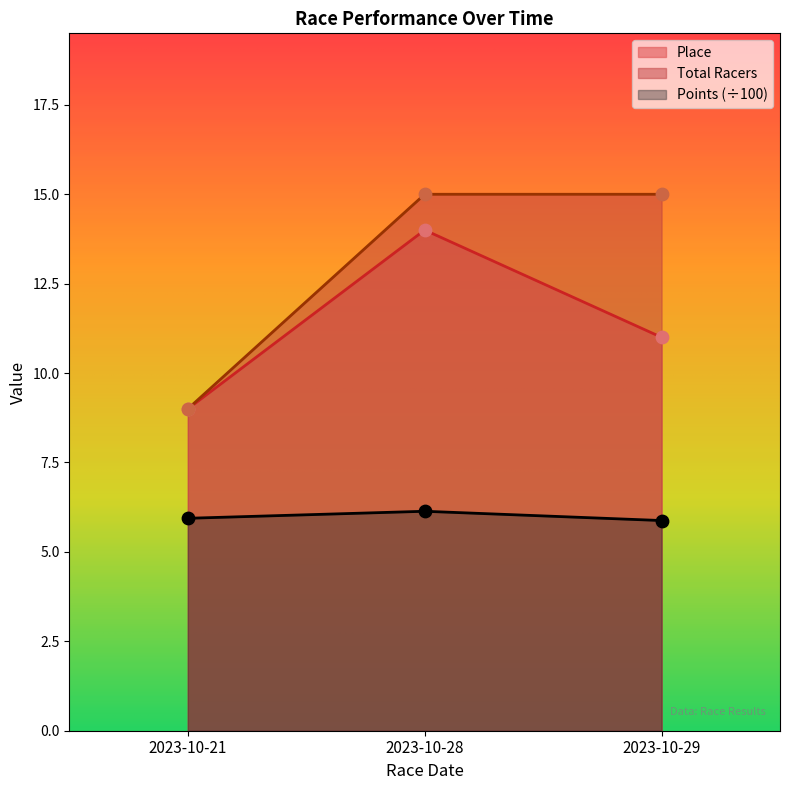

What are all the series names shown in the legend?

Place, Total Racers, Points (÷100)